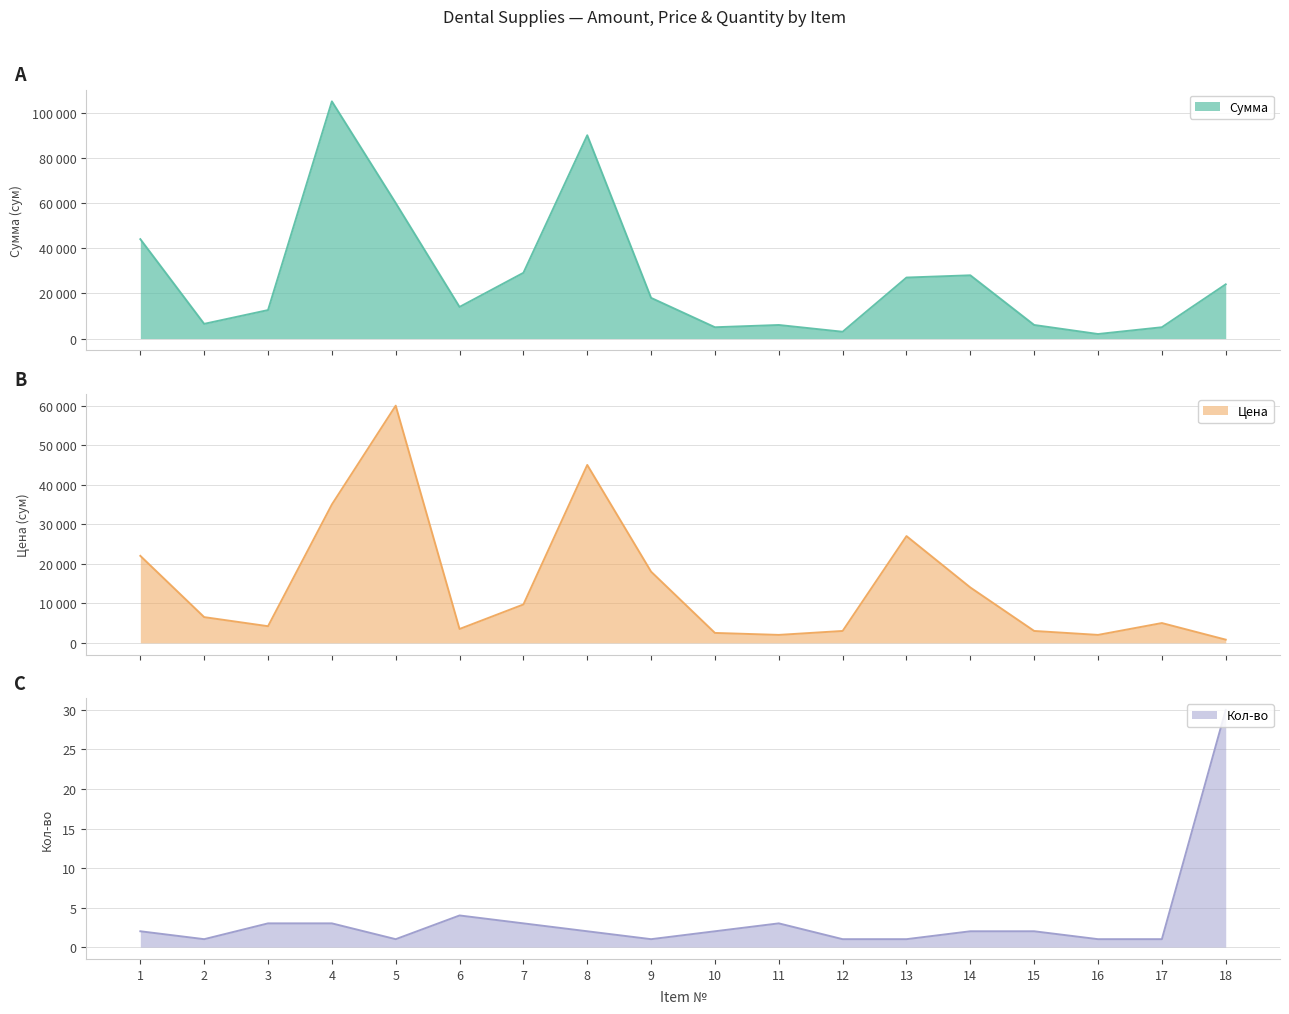

Is the value of Цена at 6 greater than the value of Кол-во at 18?

Yes